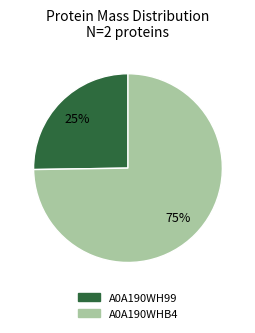

Which has a higher value, A0A190WH99 or A0A190WHB4?

A0A190WHB4